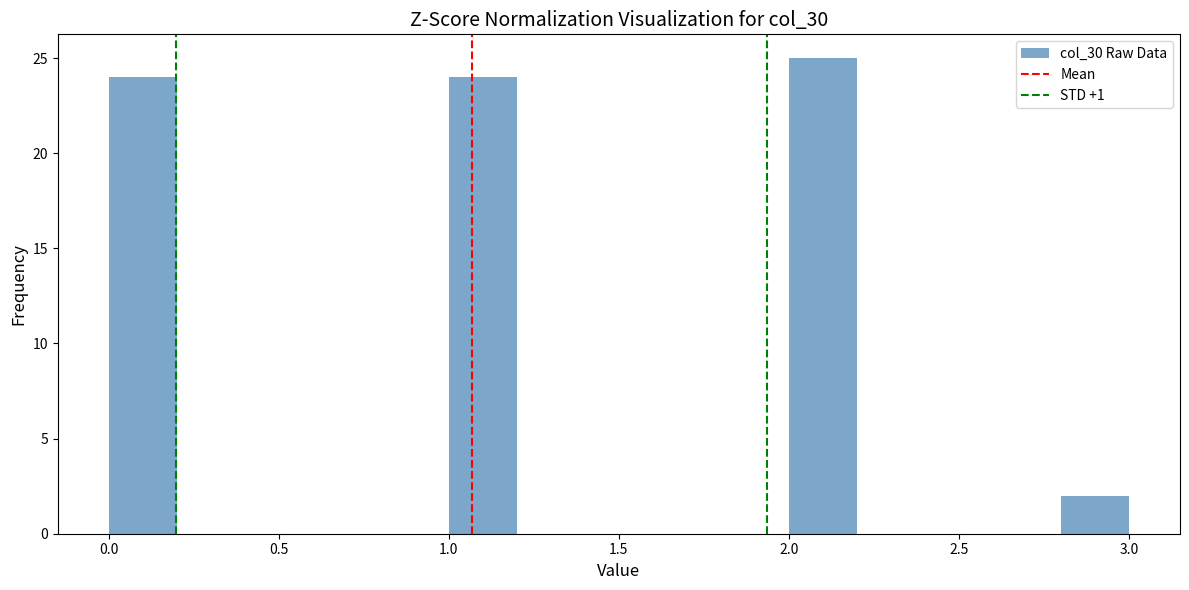

Which range on the x-axis has the tallest bar?

2.0 to 2.2